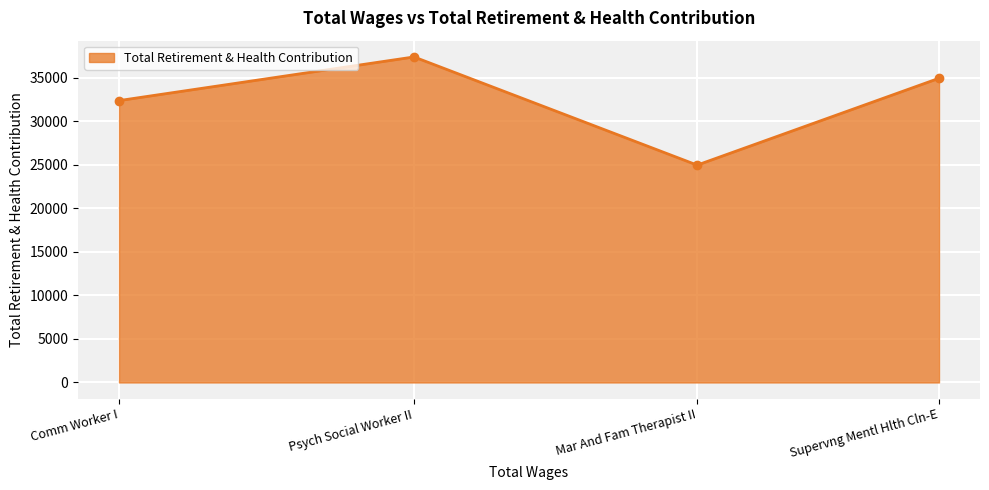

What is the difference between the values at Mar And Fam Therapist II and Psych Social Worker II?

12413